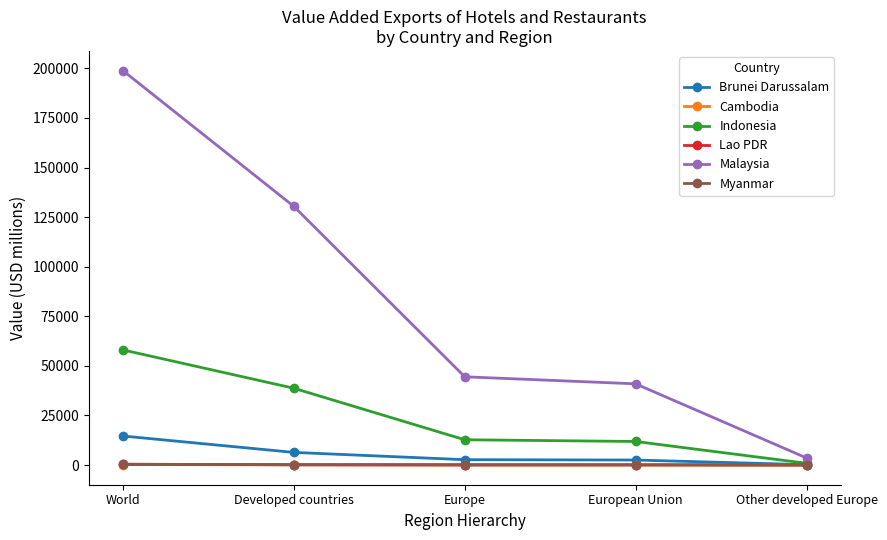

What is the difference between the maximum and second lowest values in the Lao PDR series?

306.0